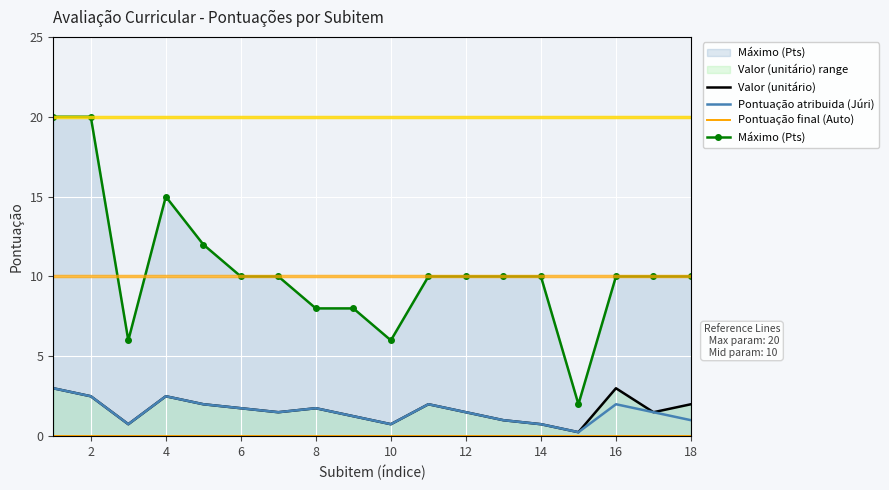

Is it true that Pontuação atribuida (Júri) equals 2.9 at 10?

False